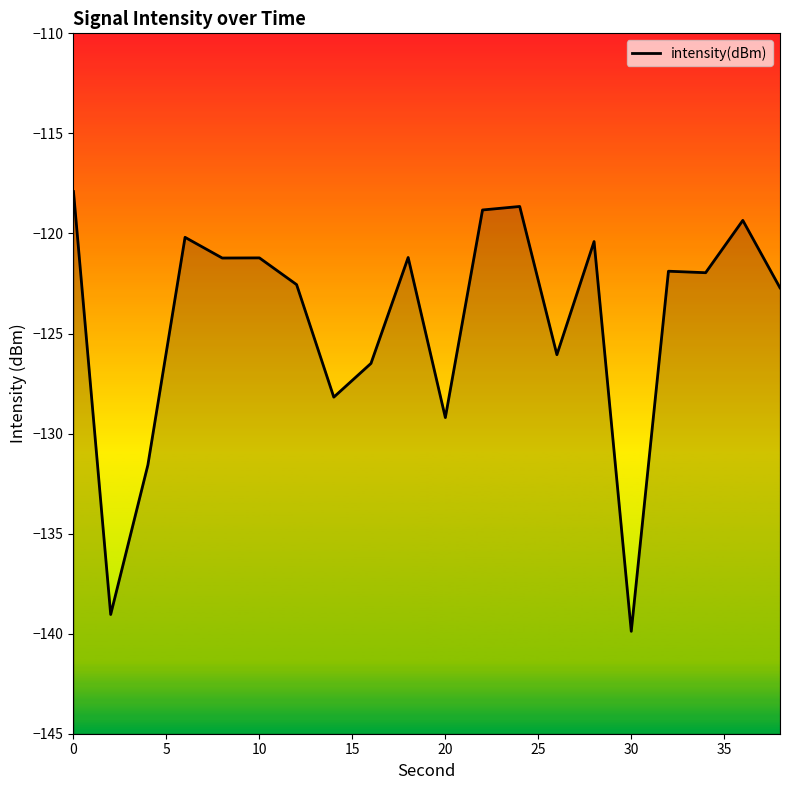

Does the chart display data point markers on the line(s)?

No